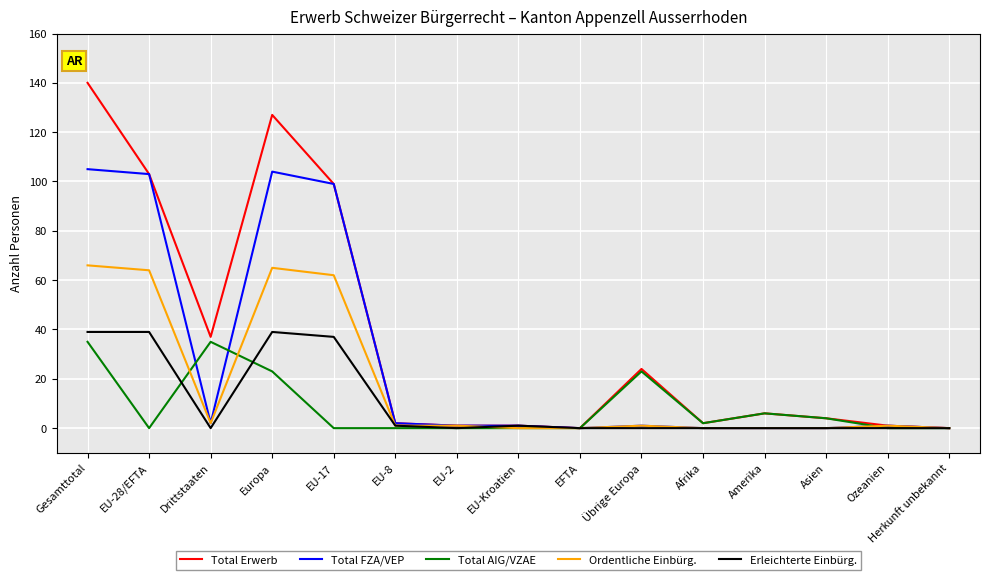

Read the Ordentliche Einbürg. value at Europa.

65